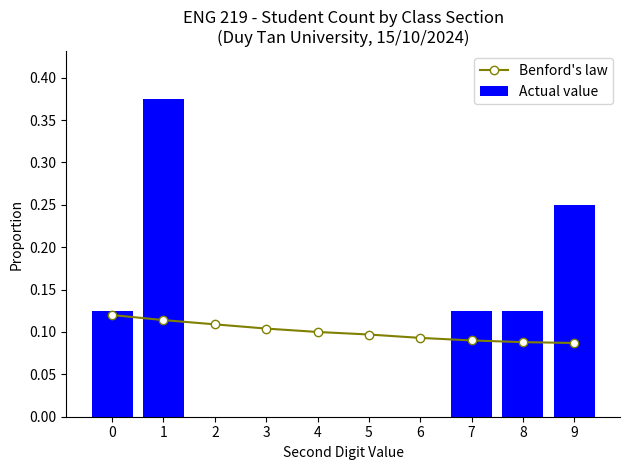

Which series has the largest total across all categories?

Benford's law